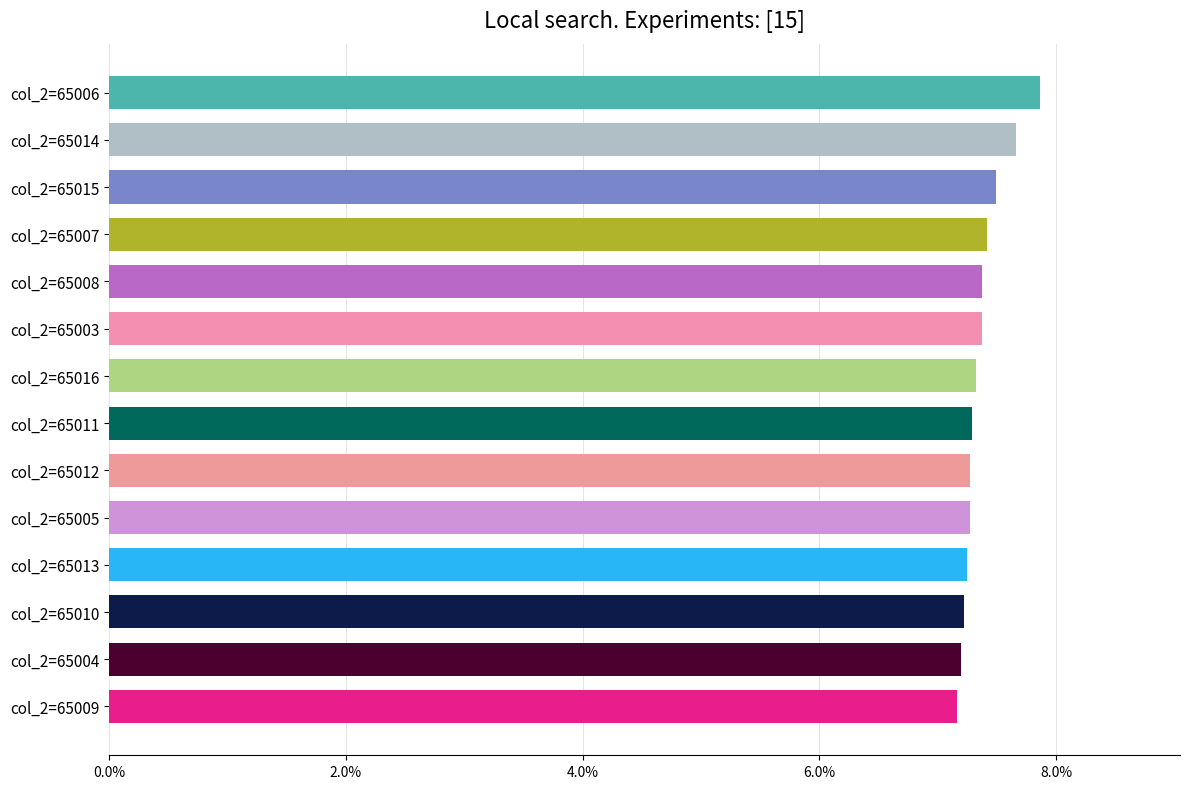

Does the chart contain stacked bars?

No